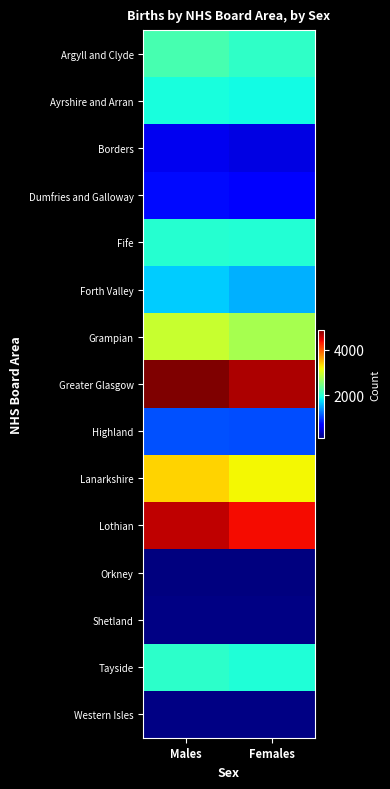

Rank the series by their maximum value, from highest to lowest.

Greater Glasgow, Lothian, Lanarkshire, Grampian, Argyll and Clyde, Tayside, Fife, Ayrshire and Arran, Forth Valley, Highland, Dumfries and Galloway, Borders, Shetland, Western Isles, Orkney